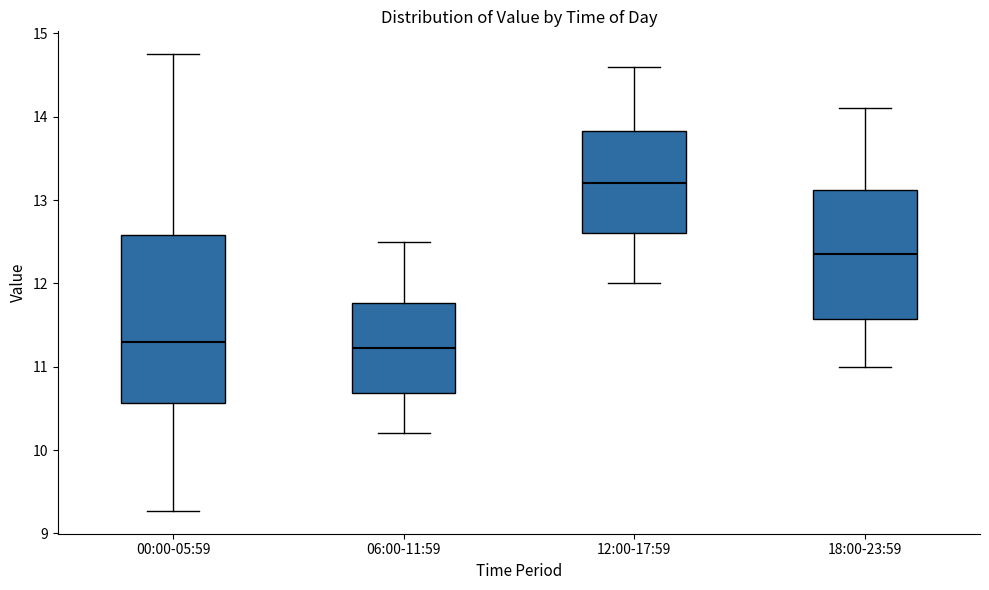

Where does the lower whisker of the box for 00:00-05:59 end on the y-axis? The values are not printed on the chart, so give them approximately, as read against the axis.

9.3